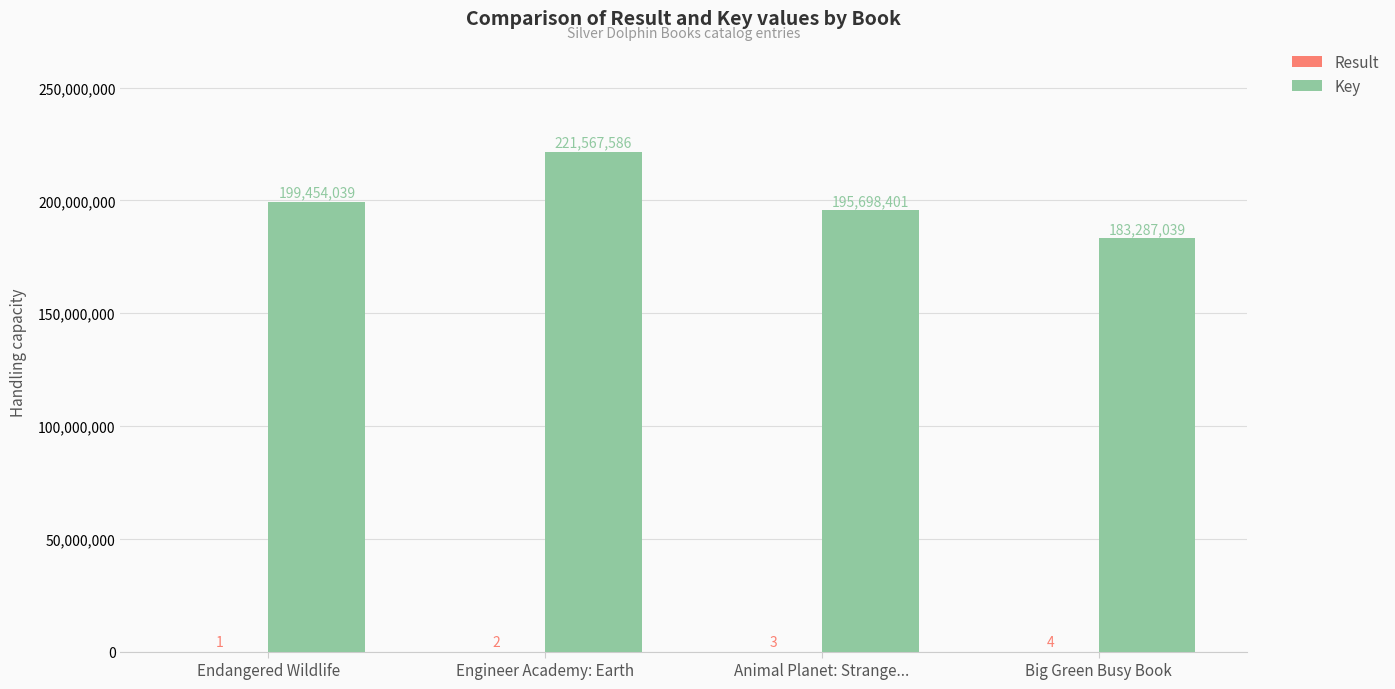

The Key series shows 221567586 at Engineer Academy: Earth. True or false?

True